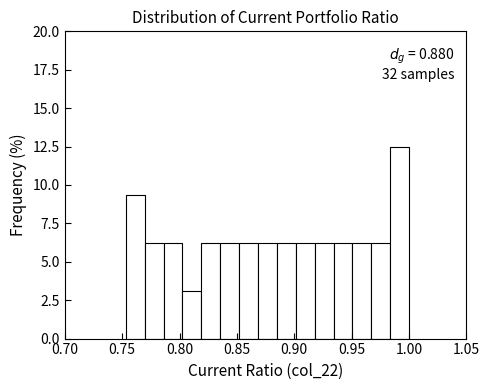

Read against the x-axis, roughly where is the centre of the tallest bar?

0.990